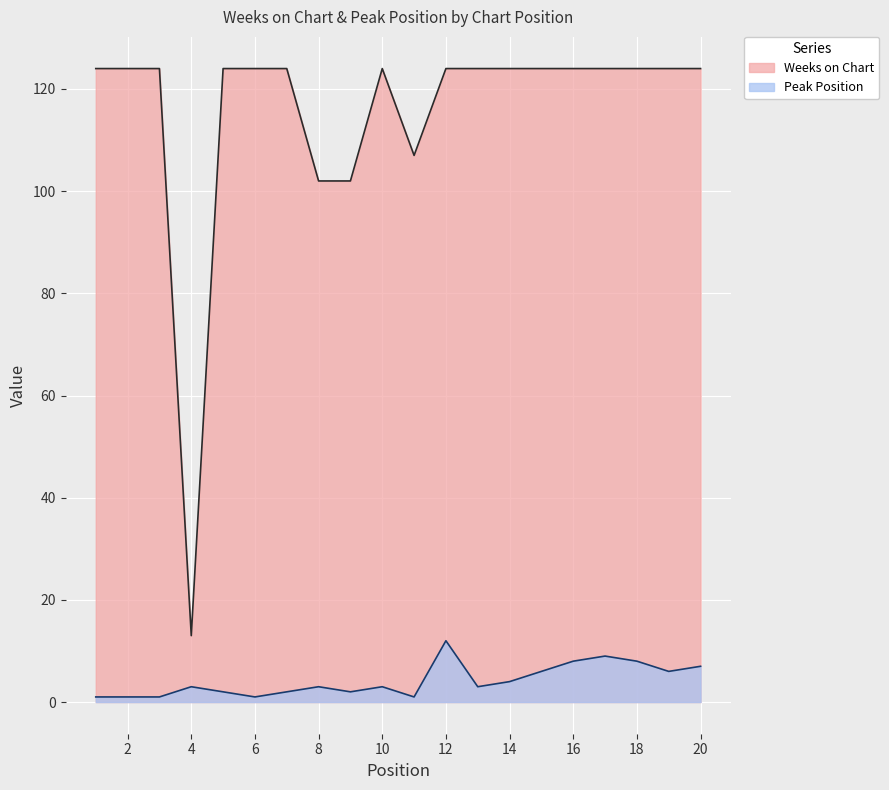

Which series has the largest range (max minus min)?

Weeks on Chart